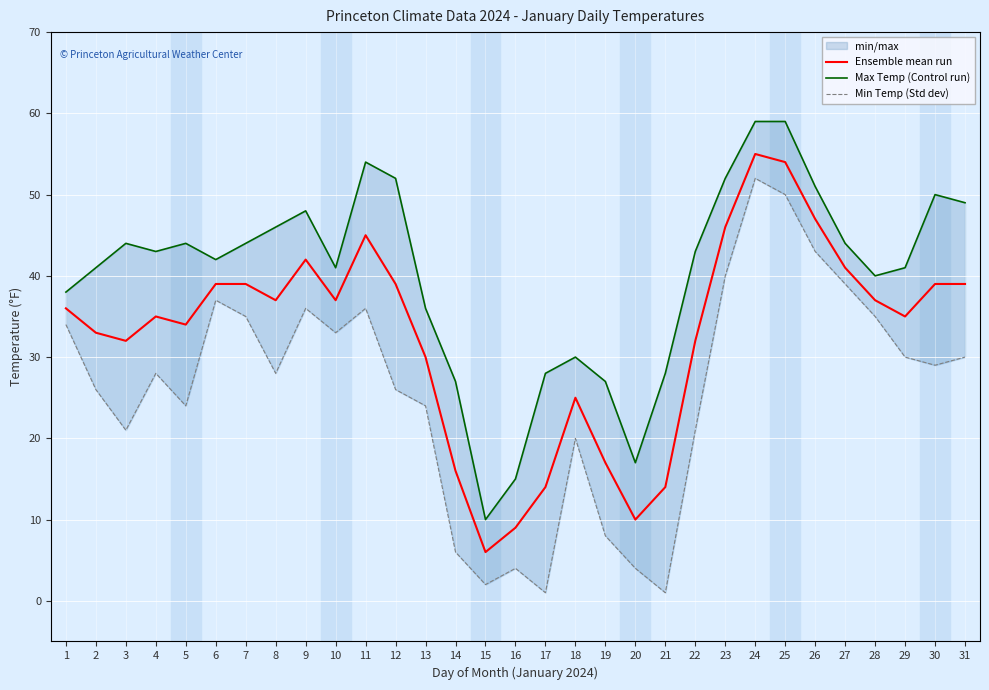

What is the value of the Ensemble mean run point at the 6th from the left?

39